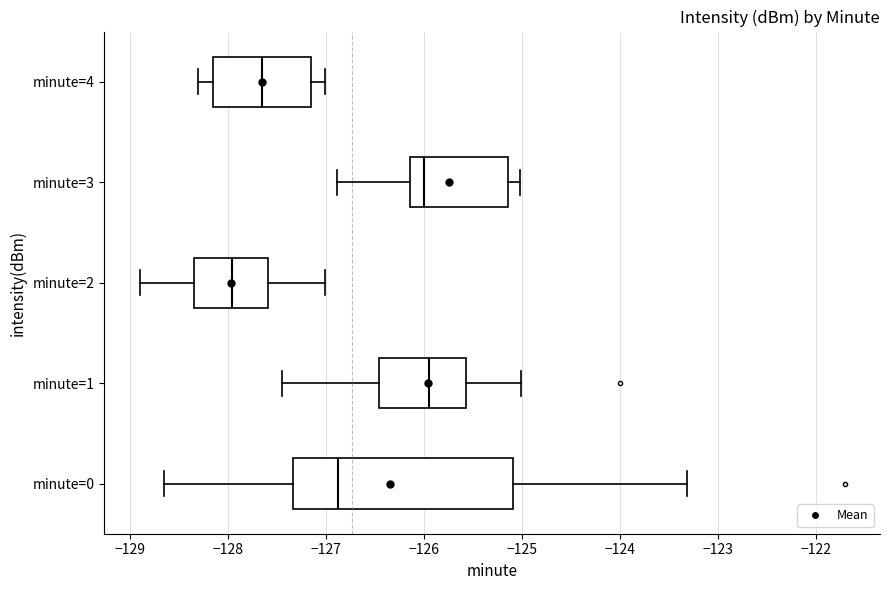

Reading bottom to top, read every box against the x-axis: the position of its median line, the range the box covers, and the ends of its whiskers. The values are not printed on the chart, so give them approximately, as read against the axis.

minute=0: median -126.9, box -127.3 to -125.1, whiskers -128.7 to -123.3
minute=1: median -126.0, box -126.5 to -125.6, whiskers -127.5 to -125.0
minute=2: median -128.0, box -128.3 to -127.6, whiskers -128.9 to -127.0
minute=3: median -126.0, box -126.1 to -125.1, whiskers -126.9 to -125.0
minute=4: median -127.7, box -128.2 to -127.2, whiskers -128.3 to -127.0